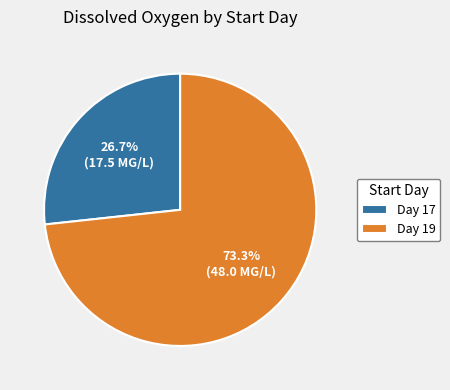

What is the ratio of the value at Day 17 to the value at Day 19?

0.4